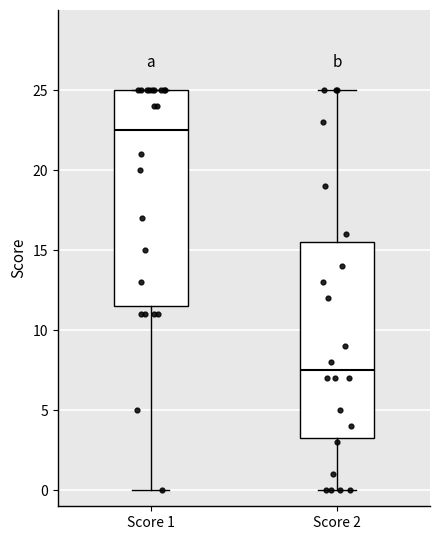

Which box is the tallest, from its lower edge to its upper edge?

Score 1